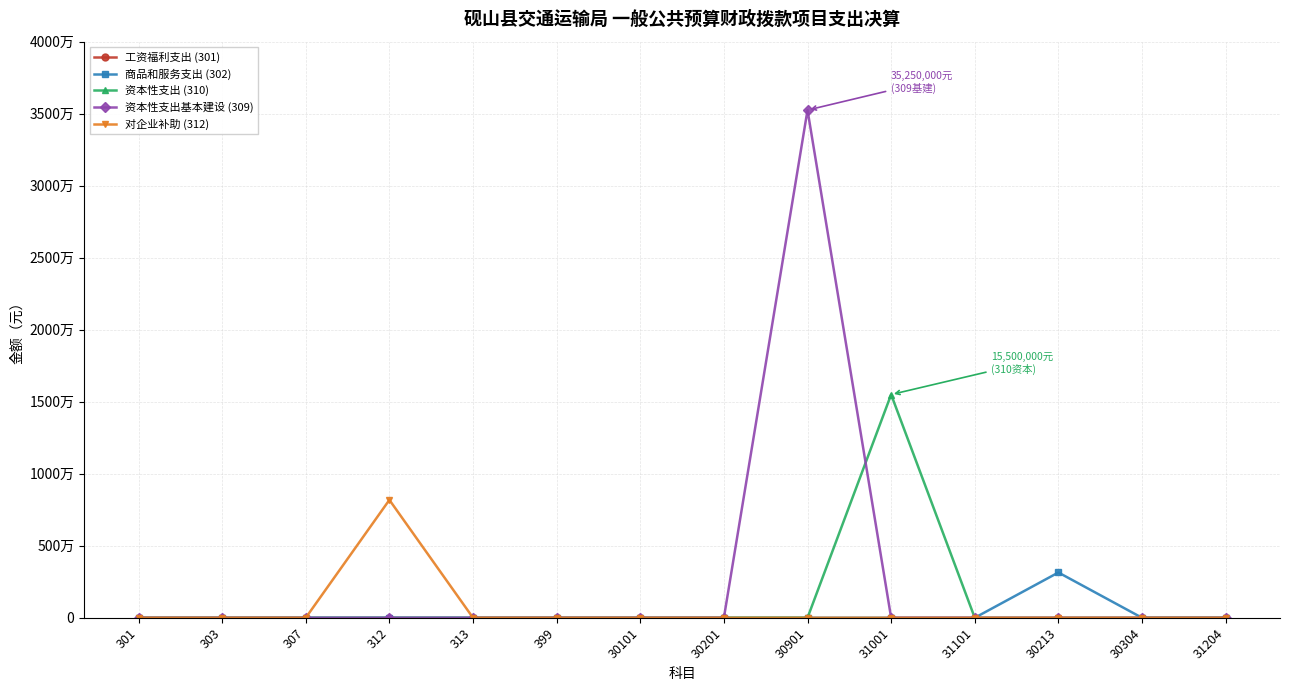

True or false: 工资福利支出 (301) and 对企业补助 (312) intersect in this chart.

False